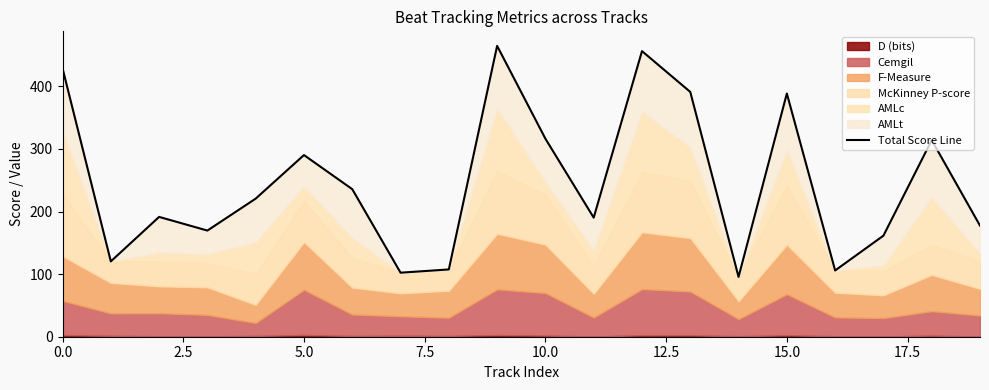

Which has a higher value, 12 or 10?

12